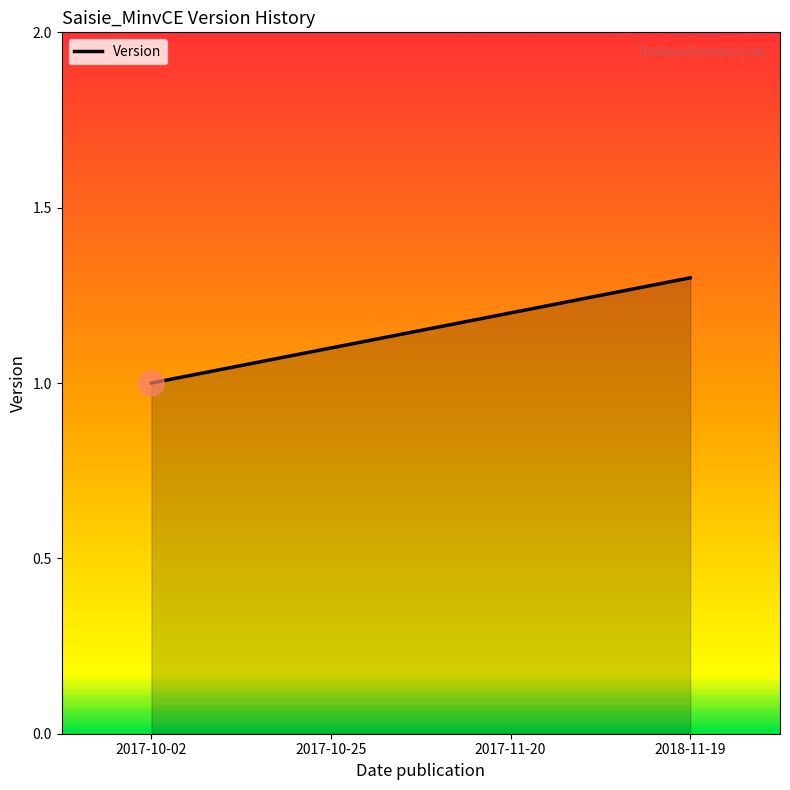

Reading right to left, extract all data points from this chart.

2018-11-19=1.3	2017-11-20=1.2	2017-10-25=1.1	2017-10-02=1.0